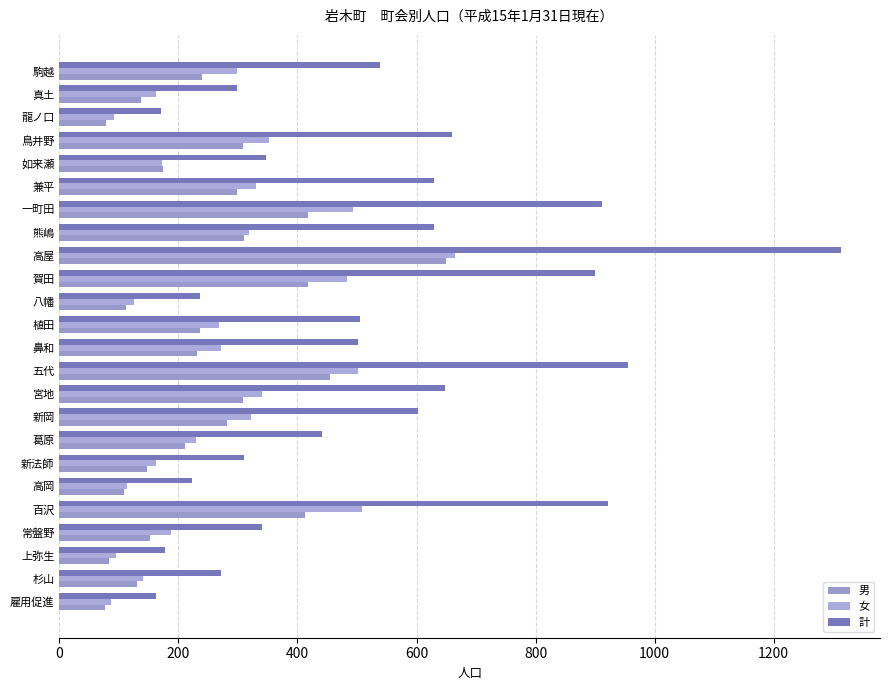

Count the number of categories in the chart.

24